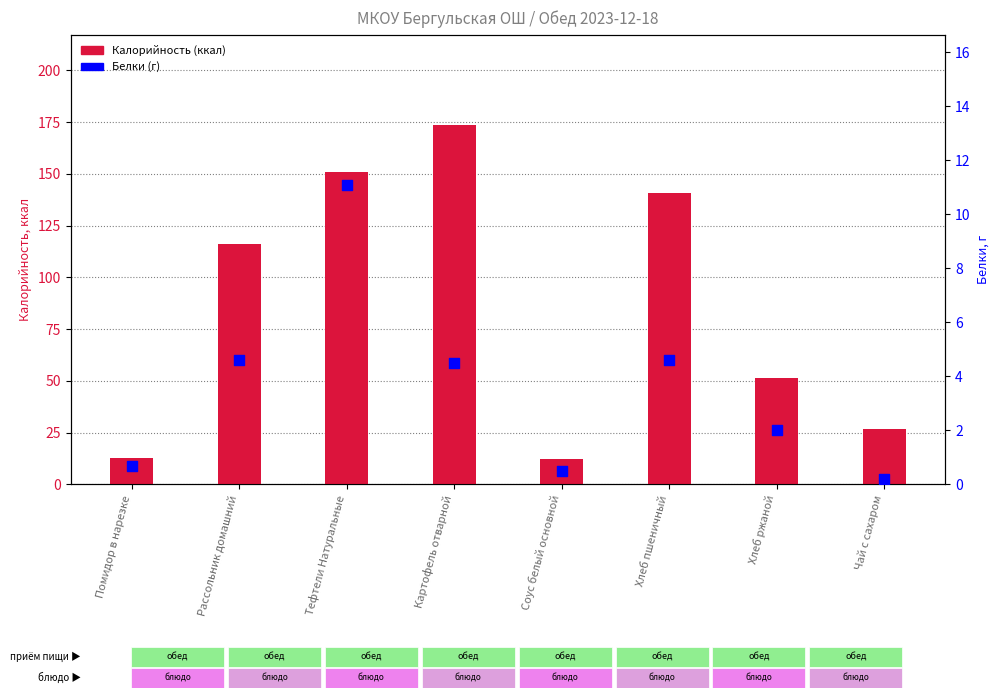

Which series reaches the maximum Y coordinate?

Калорийность (ккал)